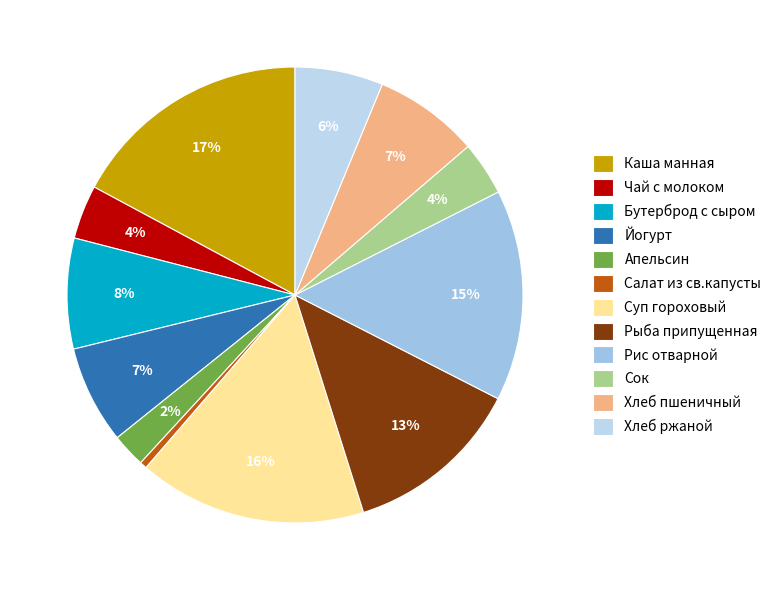

How many slices are in this pie chart?

12